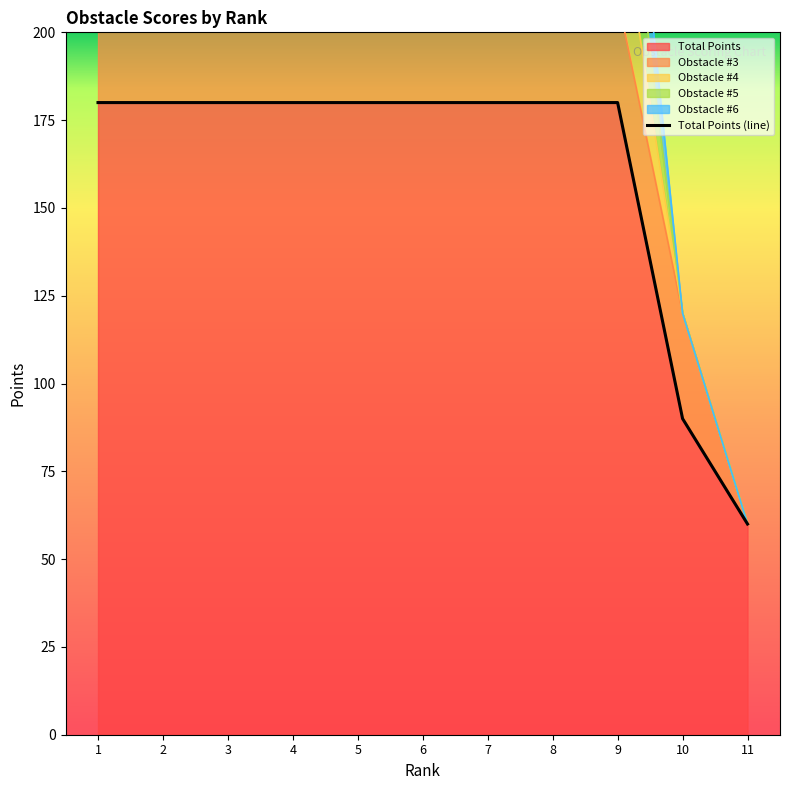

The chart shows a value of 180 at 8. True or false?

True